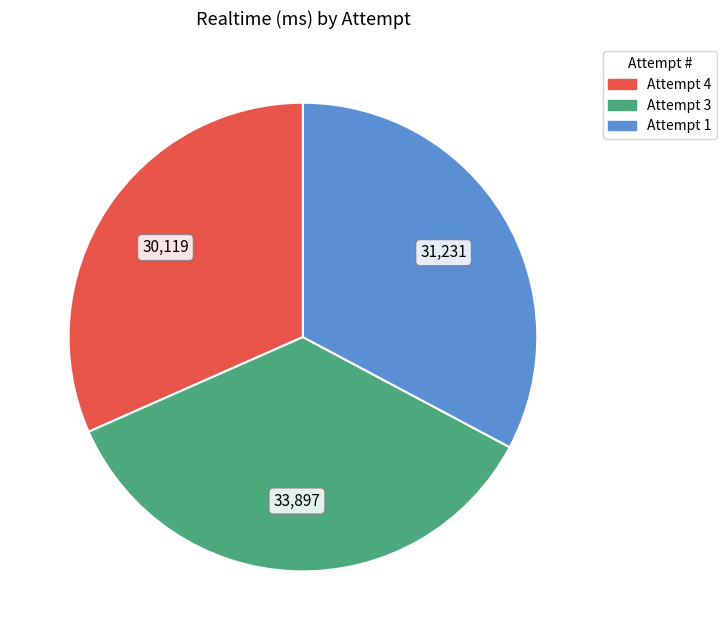

Is it true that Attempt 4 is 22% of the pie?

False